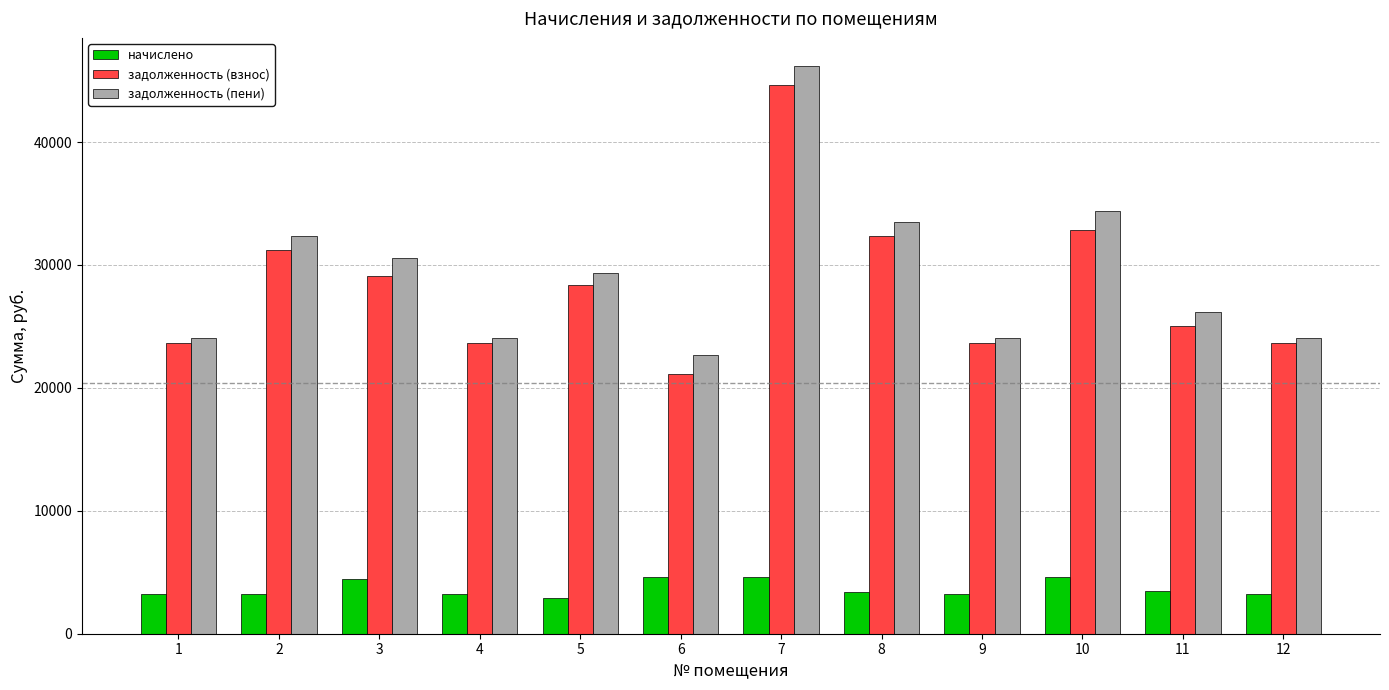

What is the value of the задолженность (пени) bar at the 2nd from the left?

32331.4